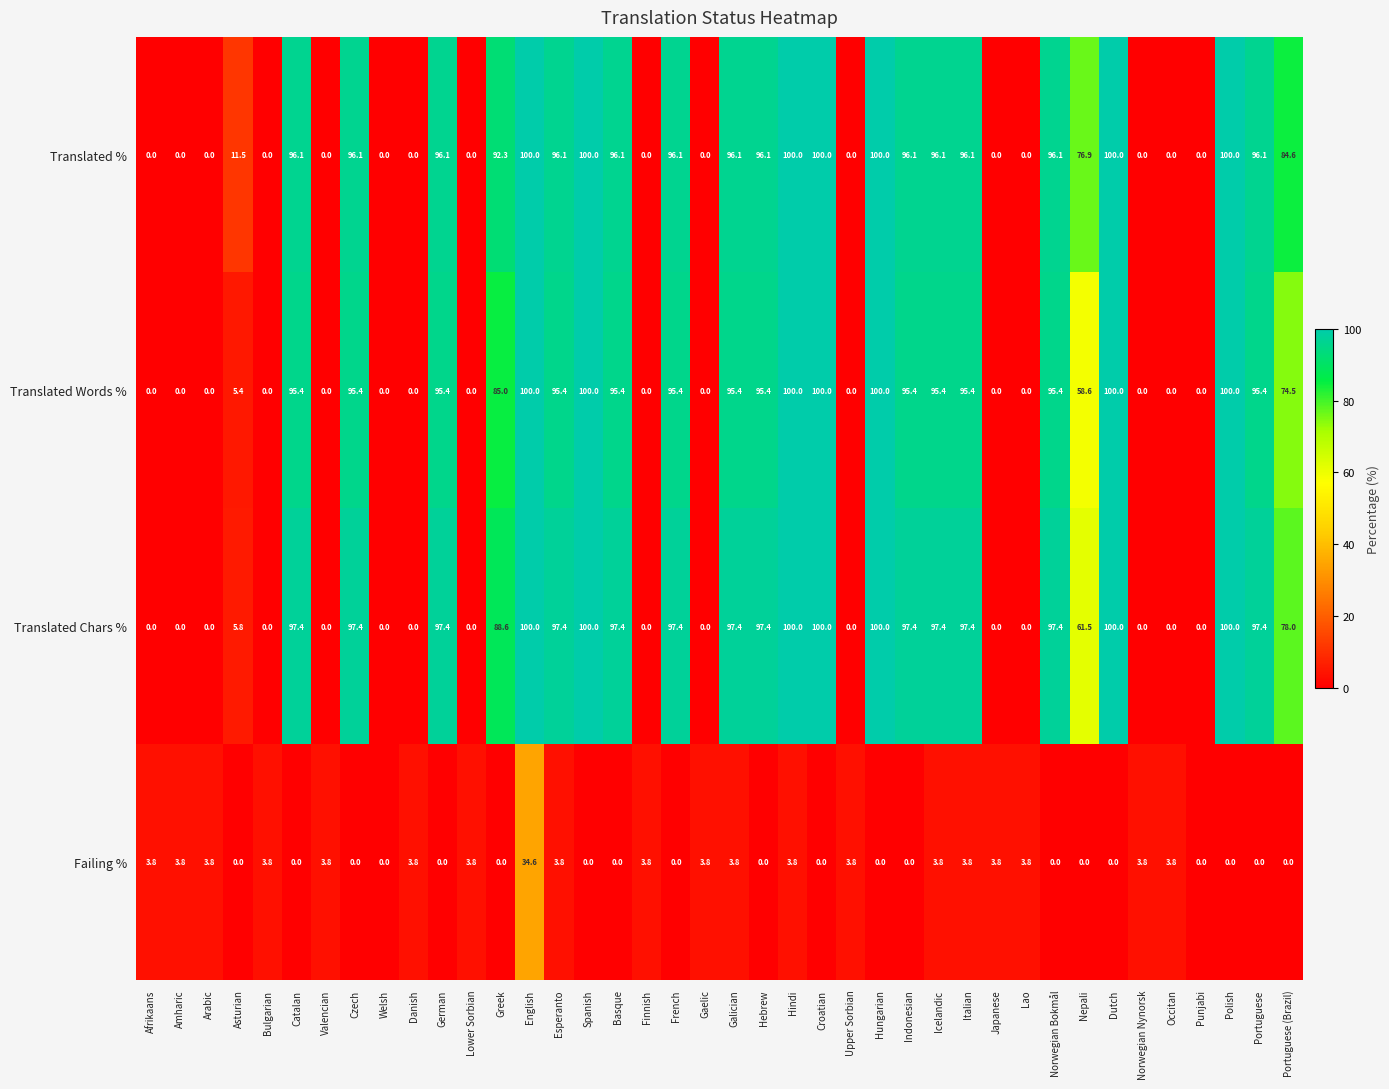

Is it true that Translated Words % equals -42.5 at Arabic?

False